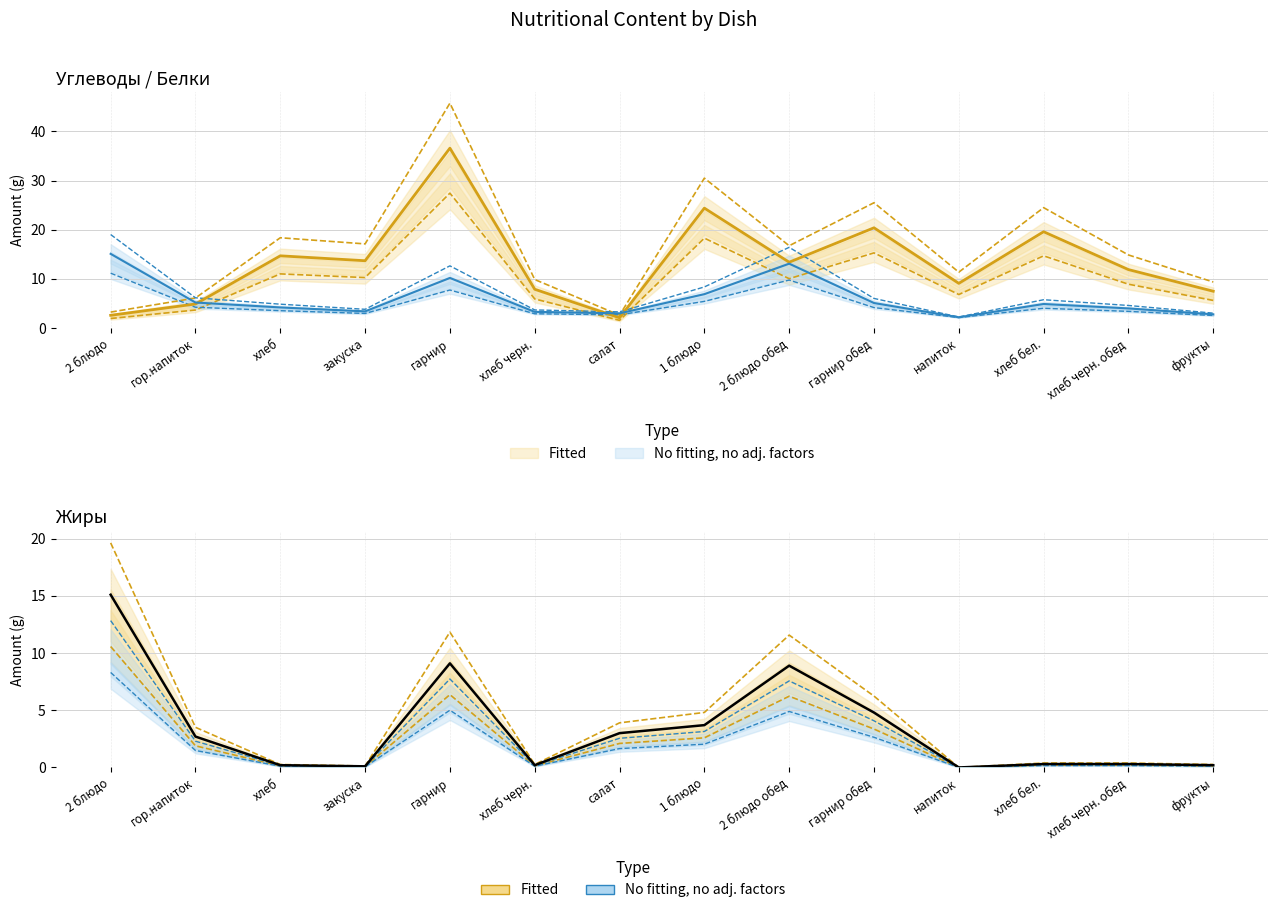

What is the sum of all Углеводы values?

236.0